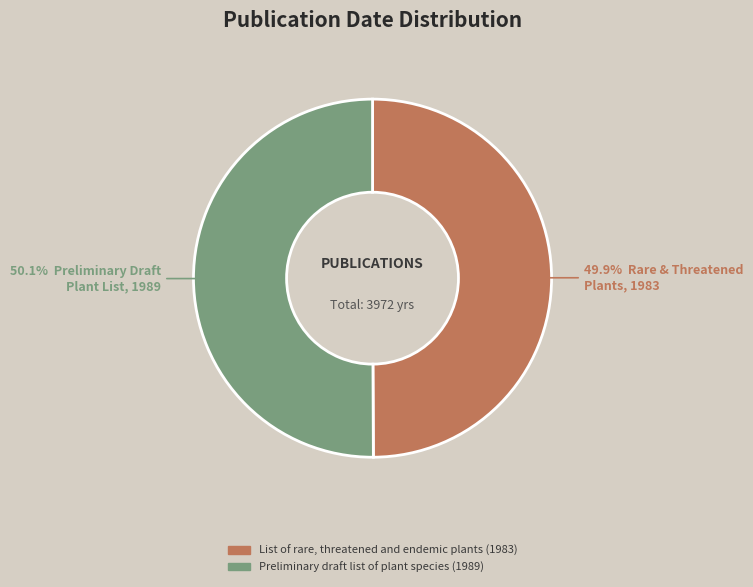

How many slices are in this pie chart?

2